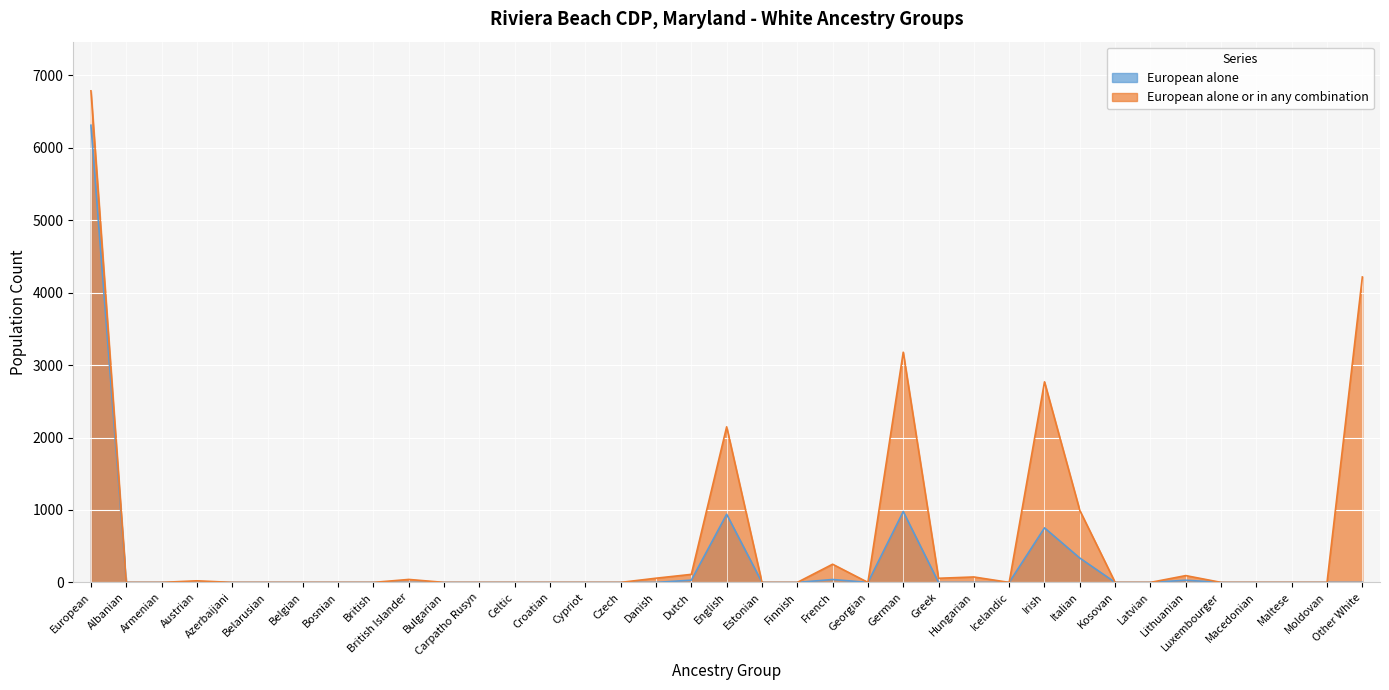

What is the difference between the maximum and second lowest values in the European alone series?

6312